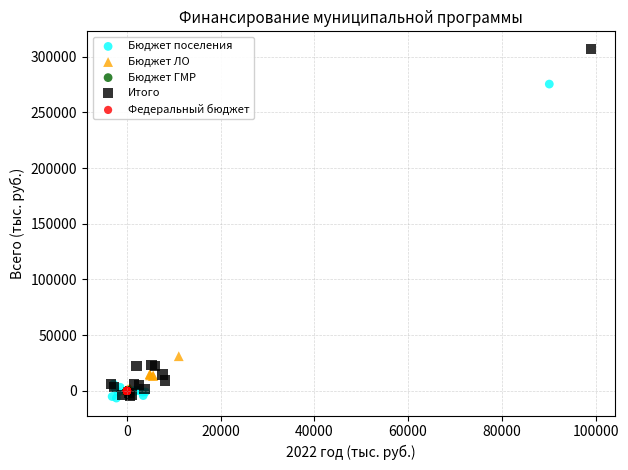

Which series reaches the maximum Y coordinate?

Итого